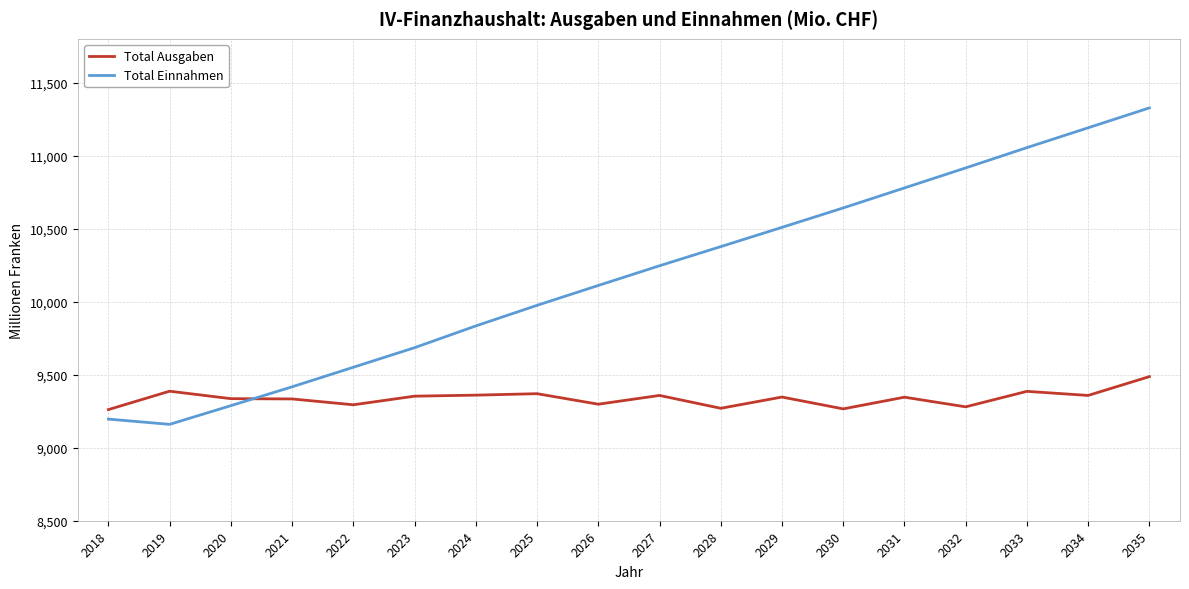

What is the approximate value of Total Ausgaben at 2031, to the nearest 5?

9345